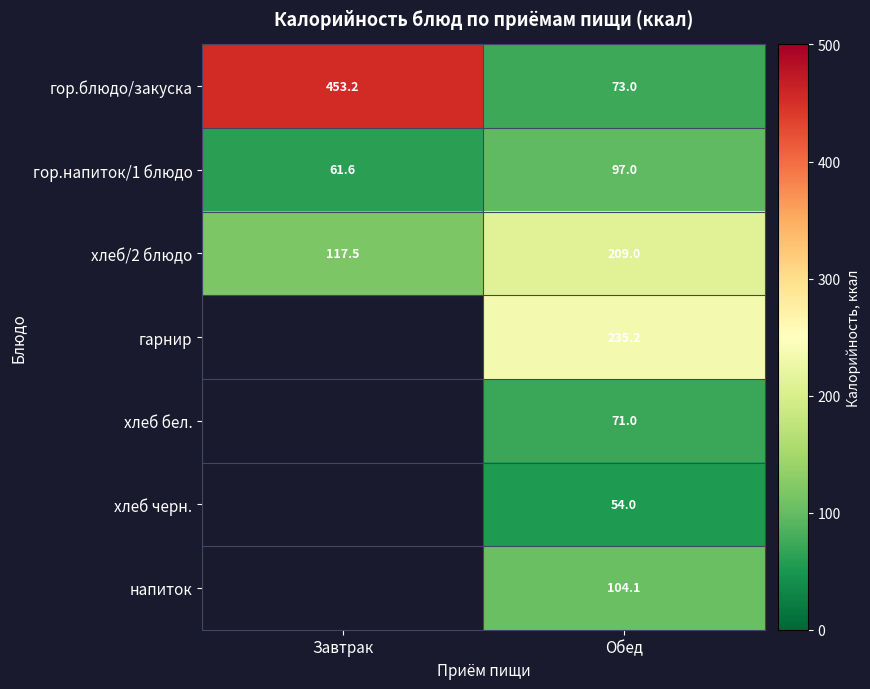

What is the spread (max minus min) of values at Обед?

181.2